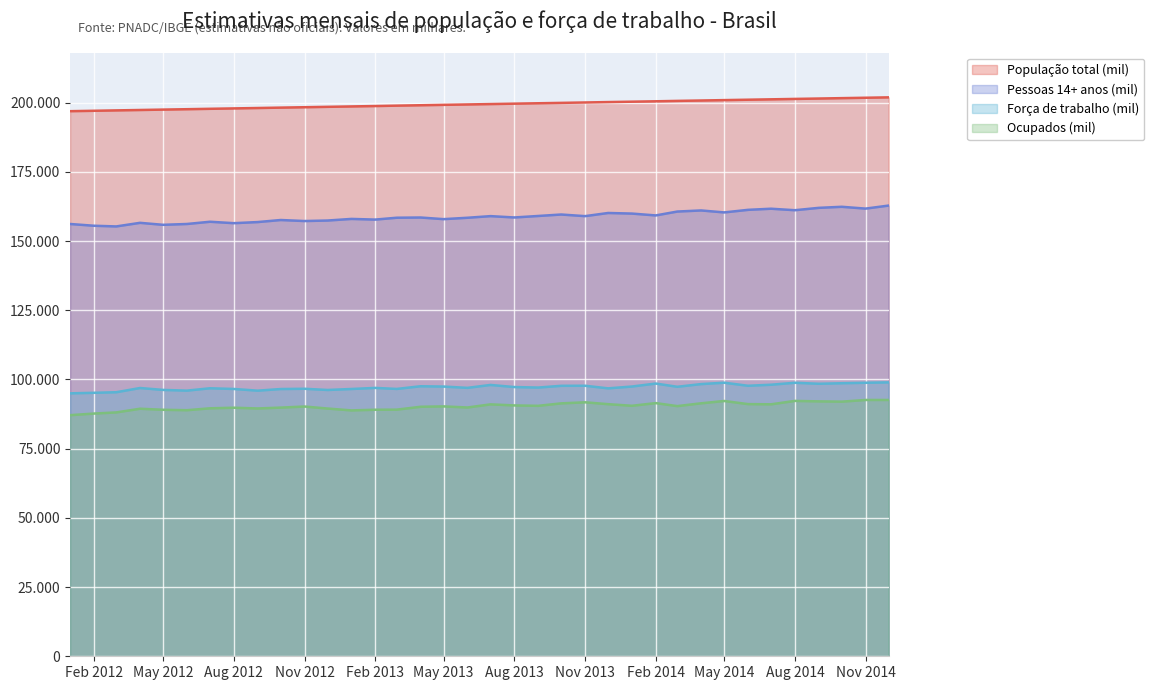

True or false: Força de trabalho (mil) and Pessoas 14+ anos (mil) cross at least once.

False